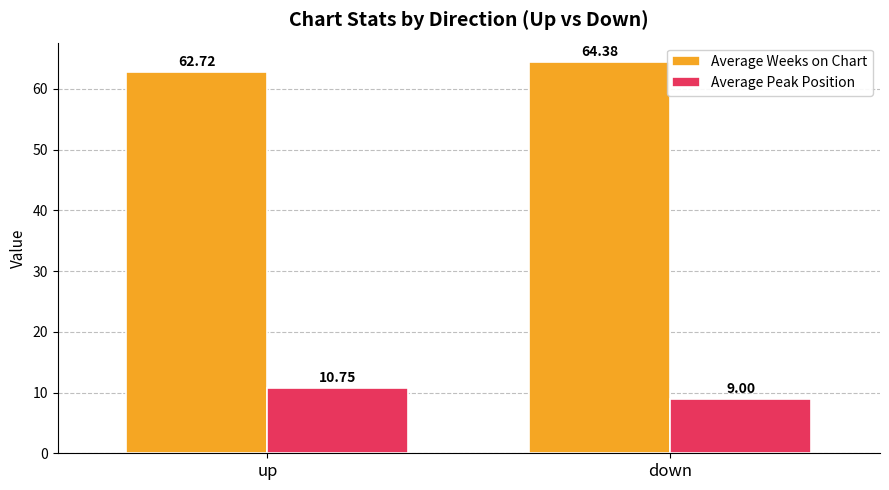

What is the label of the 1st bar from the left?

up